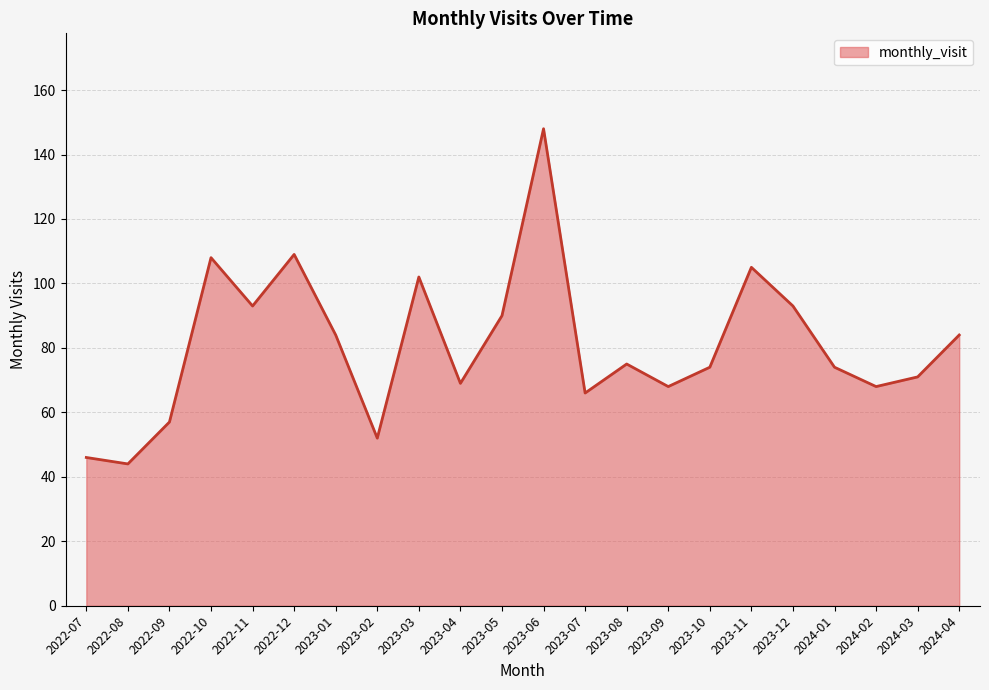

The chart shows a value of 76 at 2023-06. True or false?

False